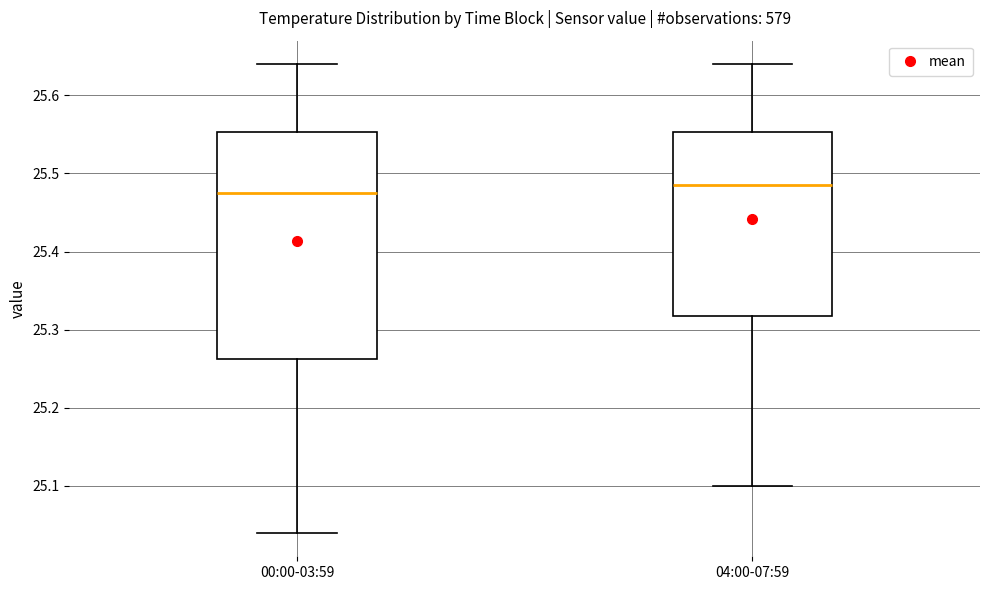

Comparing the boxes themselves (not the whiskers), which one is the tallest?

00:00-03:59